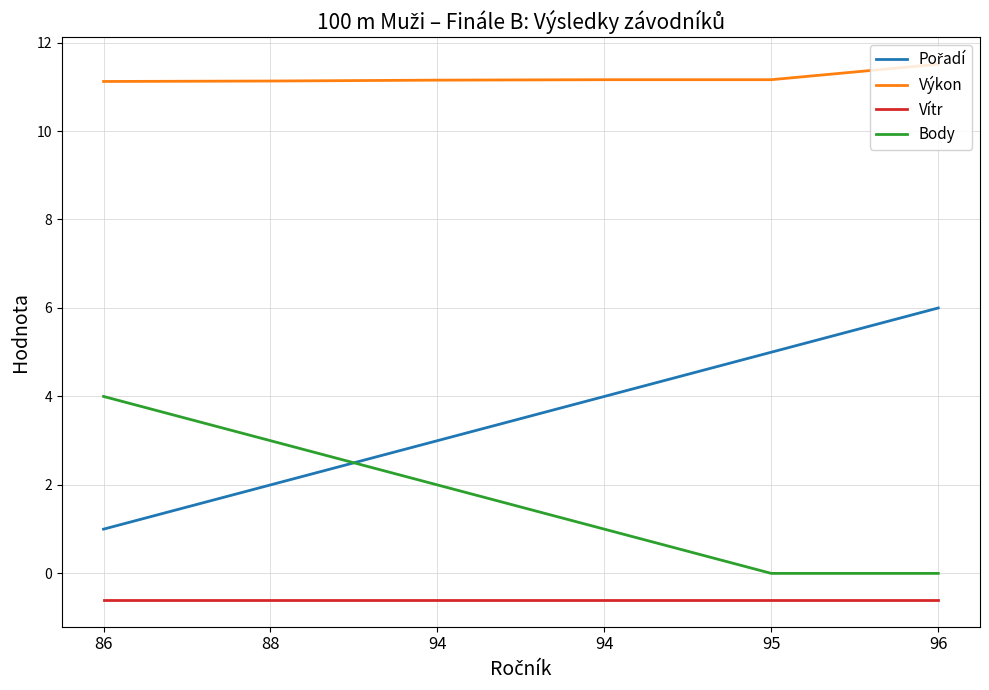

Does the chart display data point markers on the line(s)?

No